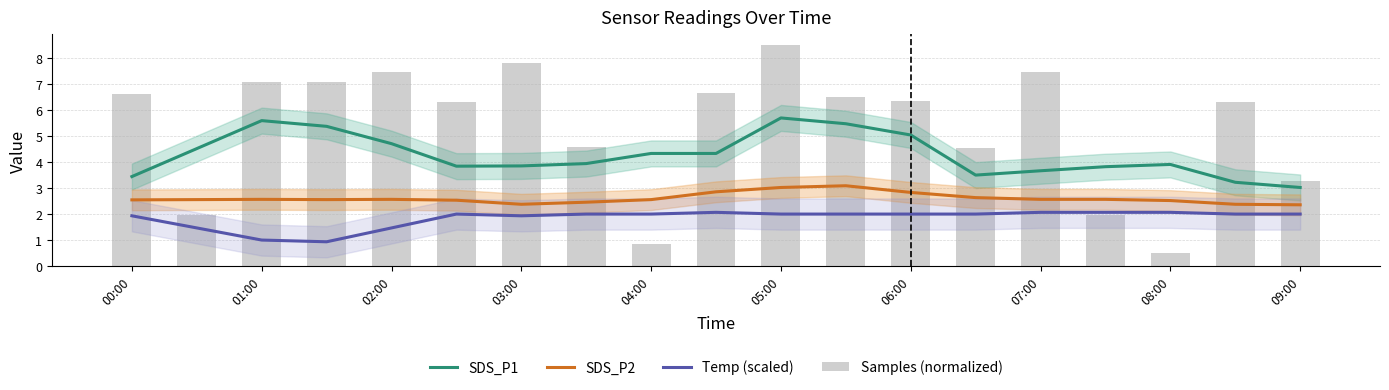

What is the maximum value for SDS_P1?

5.7